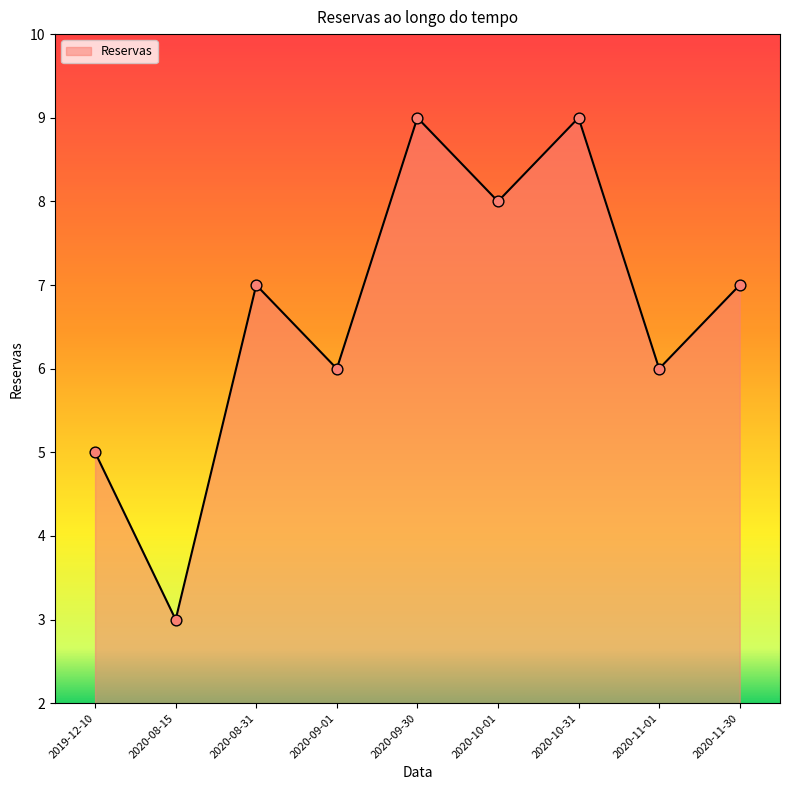

Approximately how many times larger is the value at 2020-10-31 compared to 2020-09-01?

1.5